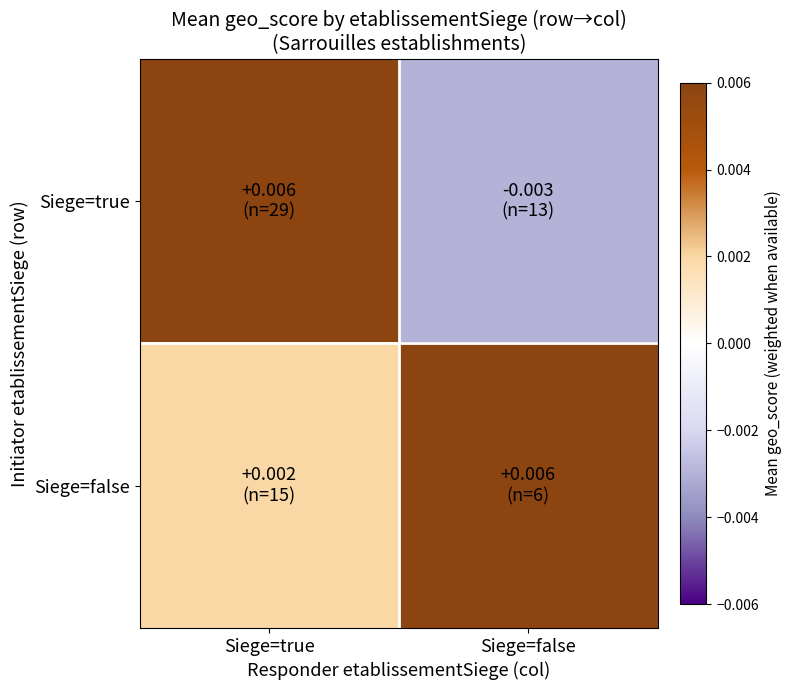

Between Siege=false and Siege=true, which is larger?

Siege=true